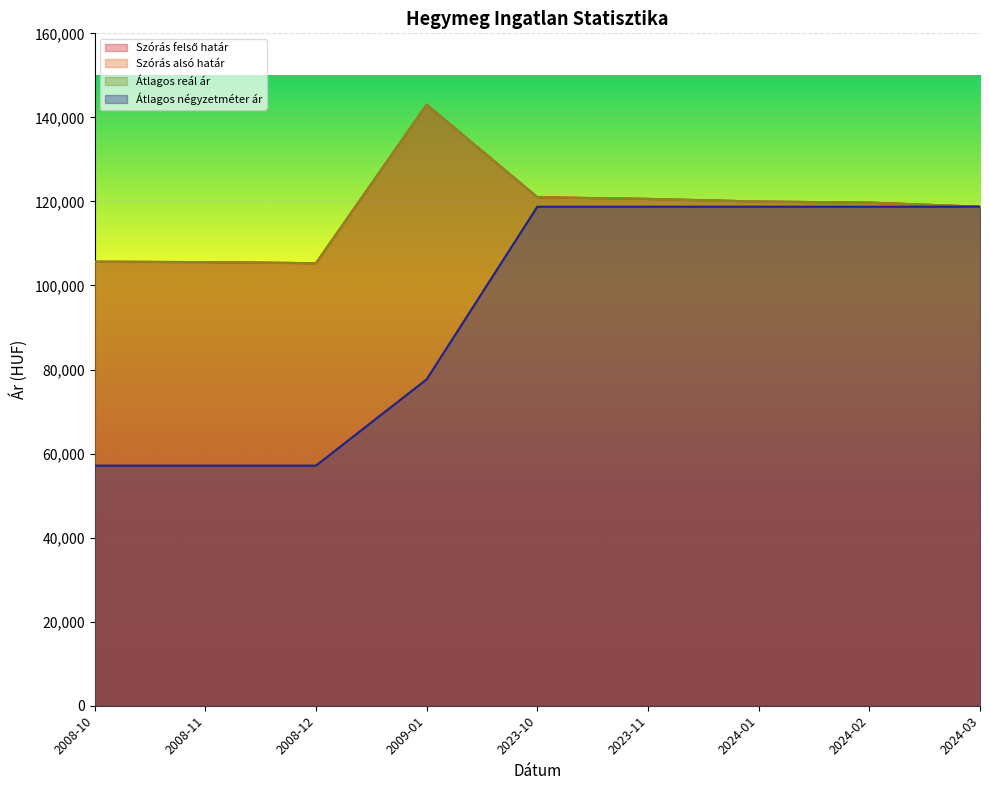

Count the number of categories in the chart.

9